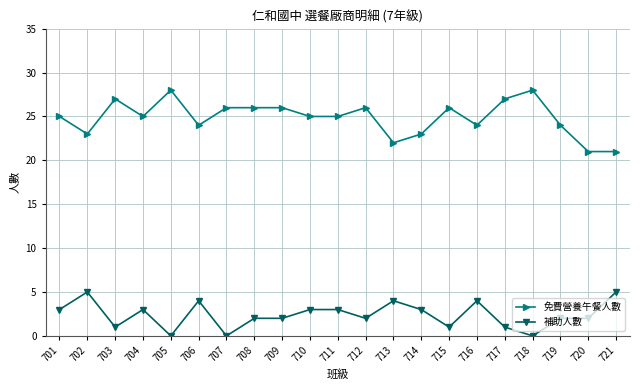

What is the spread (max minus min) of values at 701?

22